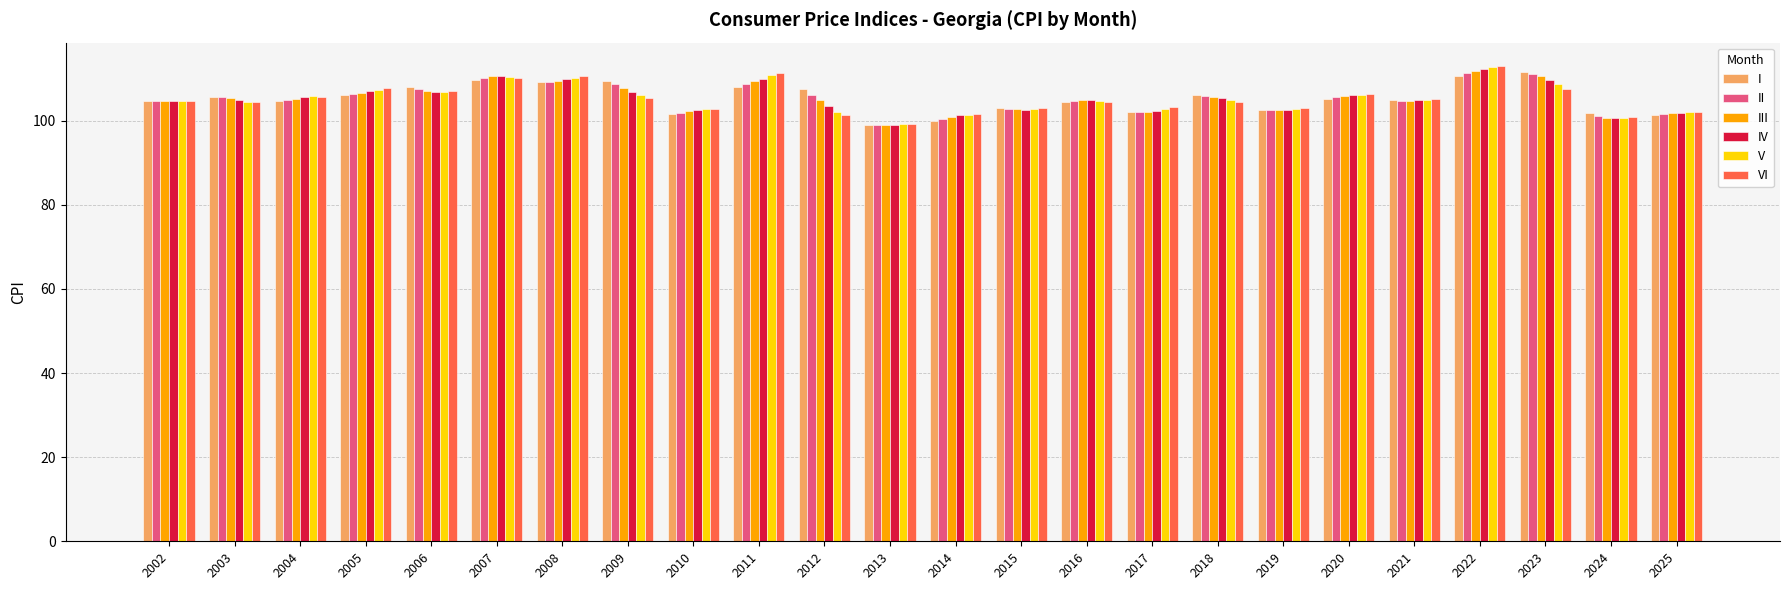

Is the value of II at 2003 greater than the value of III at 2008?

No